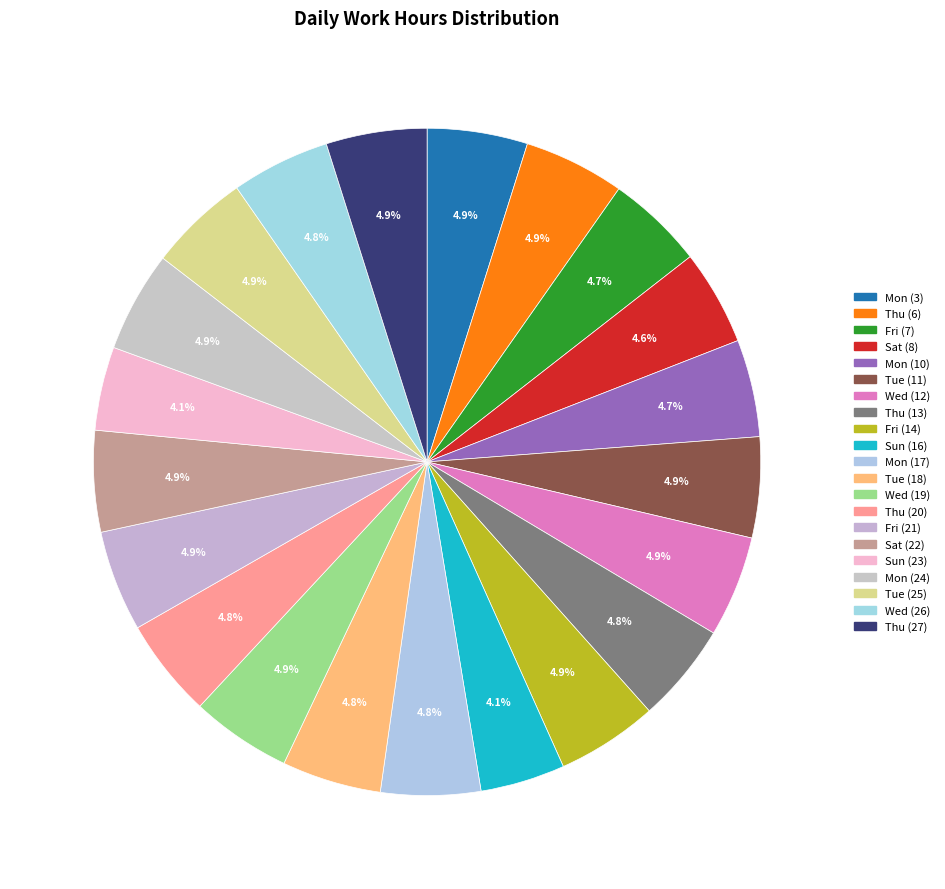

How many slices are in this pie chart?

21